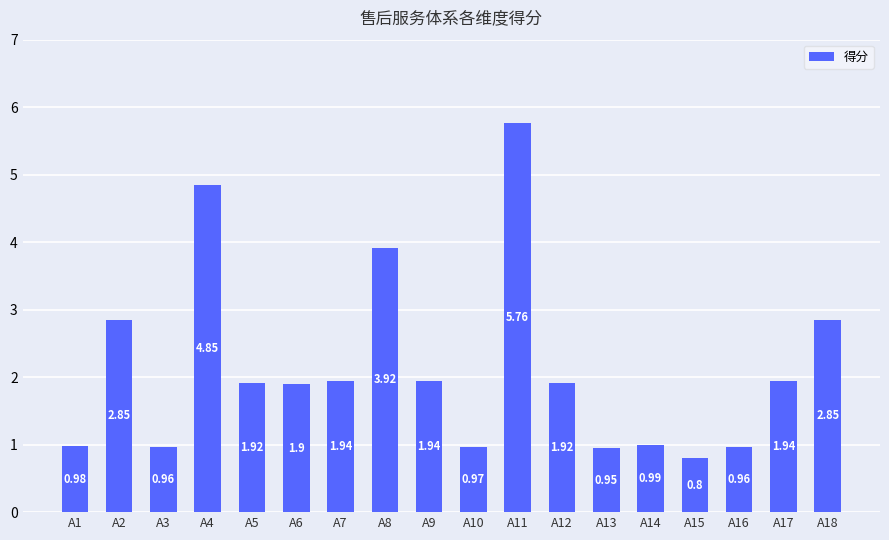

What is the value of the 6th bar from the left?

1.9